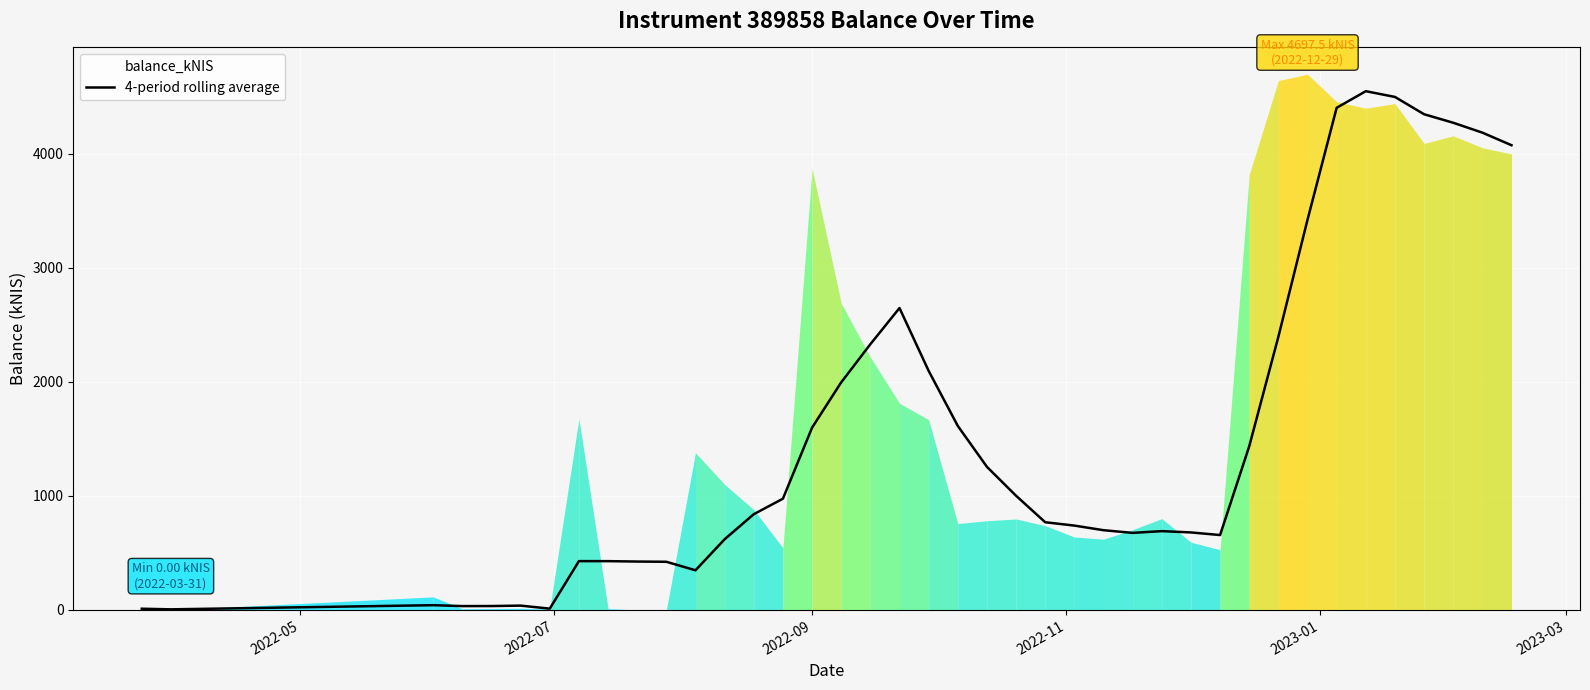

The chart shows a value of 2333.1 at 32. True or false?

False